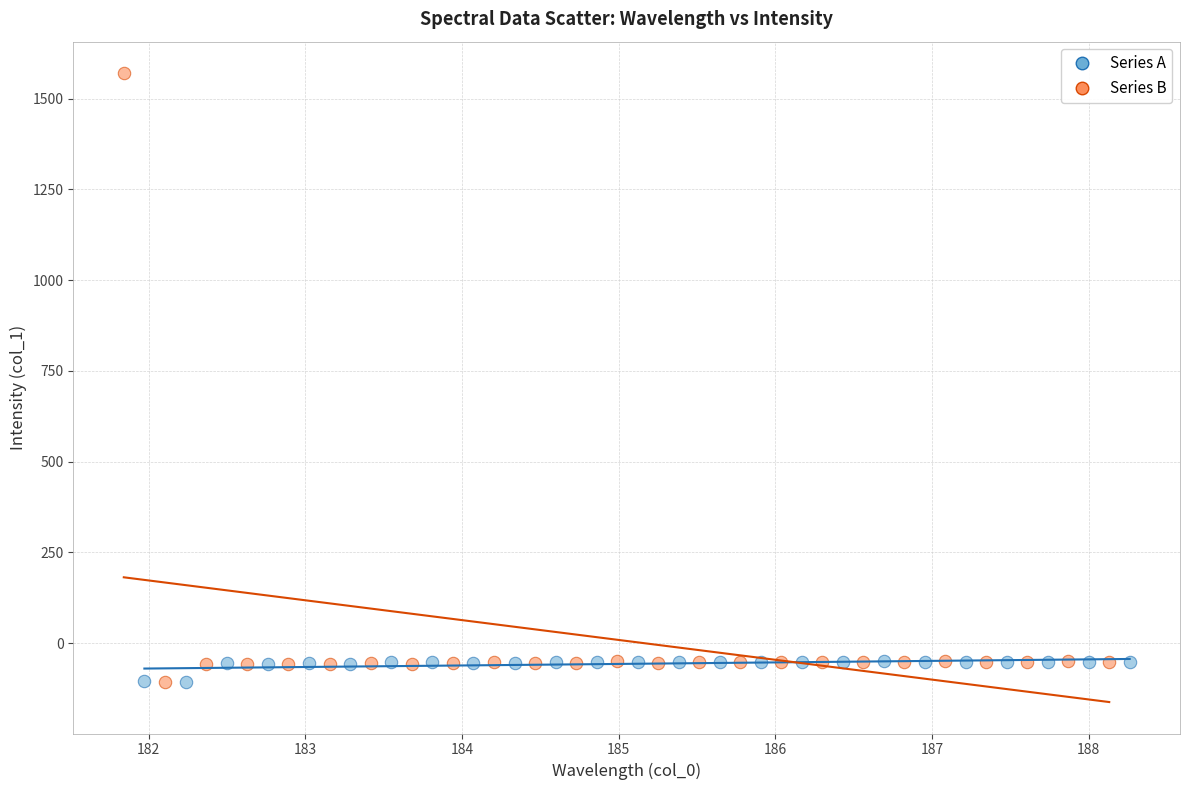

Which series reaches the maximum Y coordinate?

Series B